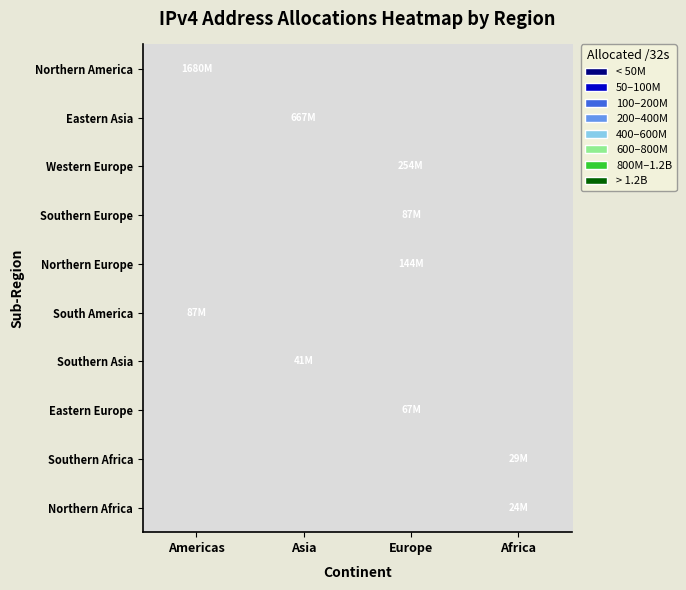

What is the highest value of the South America series?

86592256.0